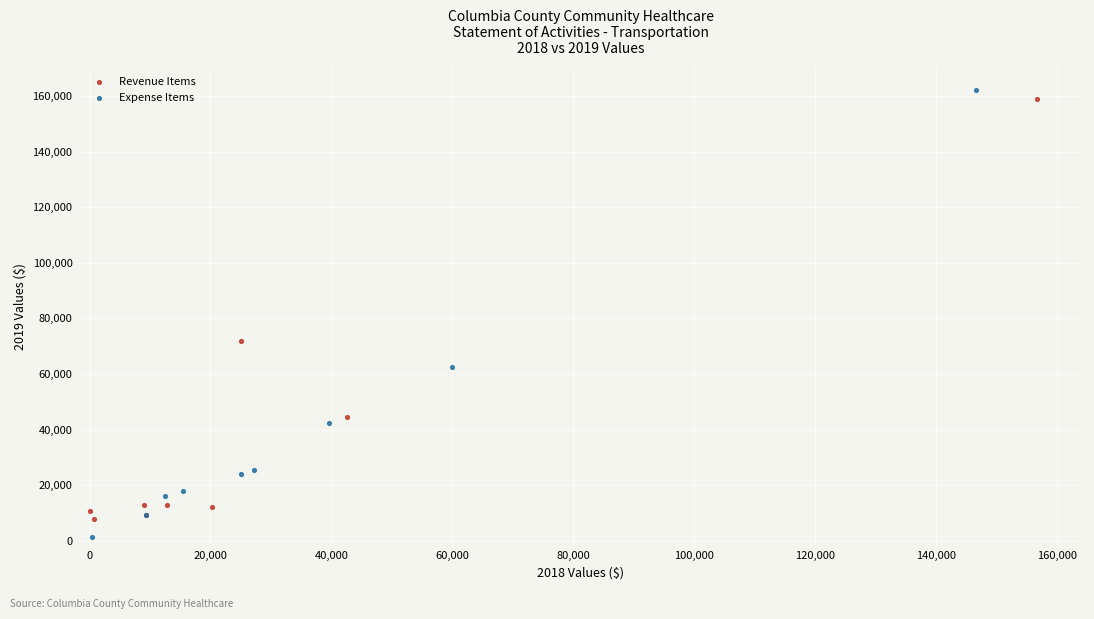

Which series has the largest Y range (max minus min)?

Expense Items